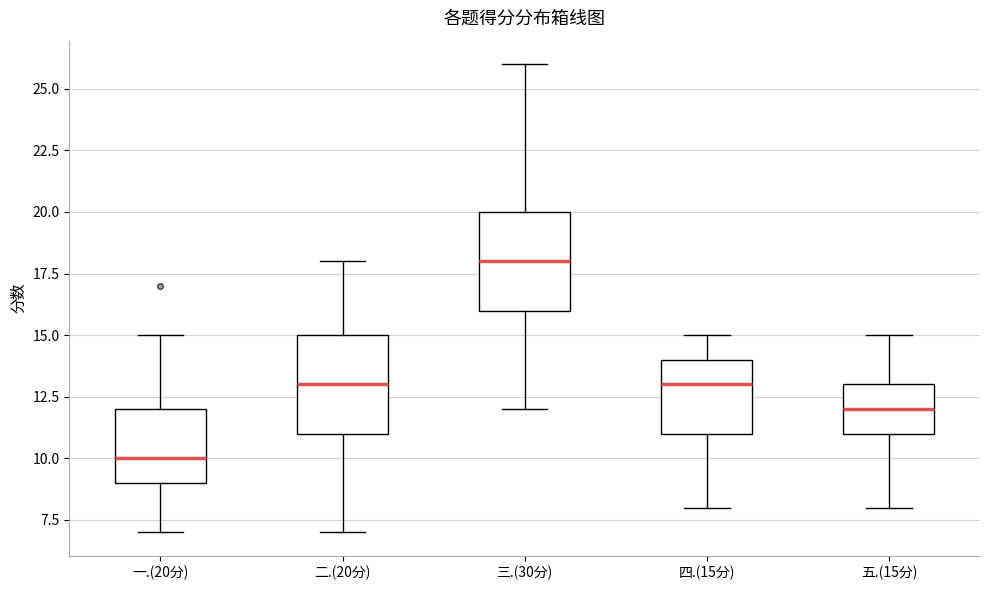

Reading left to right, read every box against the y-axis: the position of its median line, the range the box covers, and the ends of its whiskers. The values are not printed on the chart, so give them approximately, as read against the axis.

一.(20分): median 10, box 9 to 12, whiskers 7 to 15
二.(20分): median 13, box 11 to 15, whiskers 7 to 18
三.(30分): median 18, box 16 to 20, whiskers 12 to 26
四.(15分): median 13, box 11 to 14, whiskers 8 to 15
五.(15分): median 12, box 11 to 13, whiskers 8 to 15